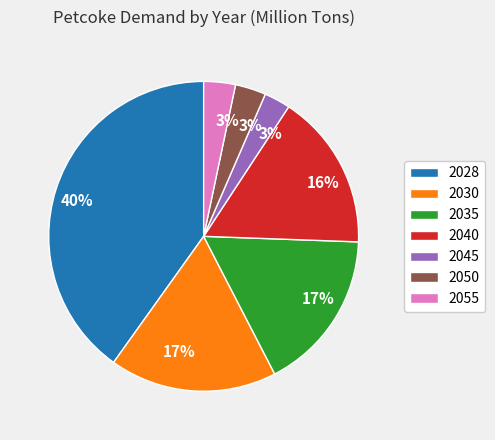

To the nearest percent, what is the difference between the largest and smallest slice percentages?

37%